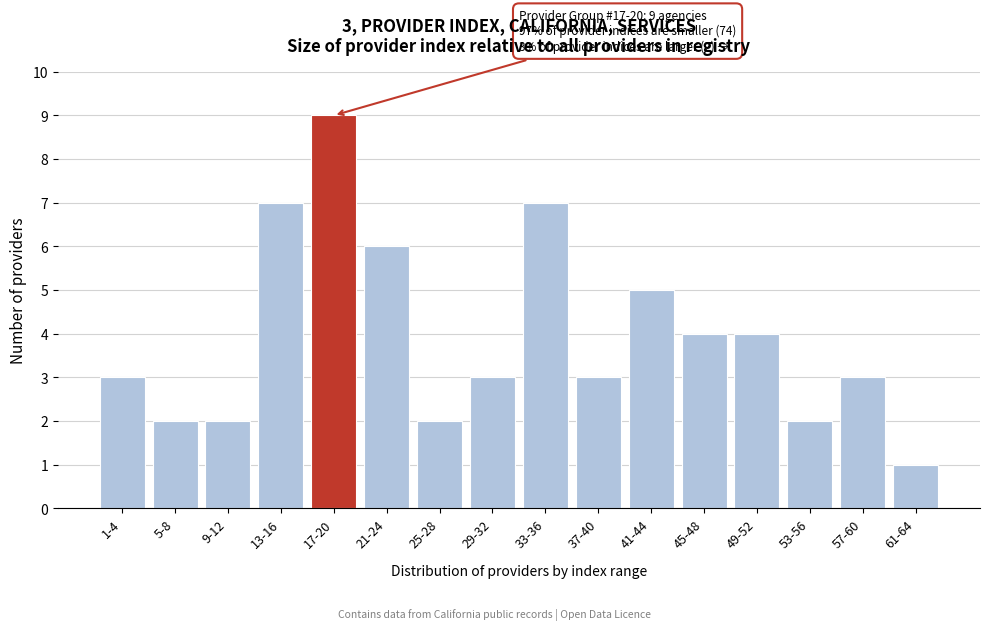

Reading left to right, list all the values displayed in this chart.

1-4=3	5-8=2	9-12=2	13-16=7	17-20=9	21-24=6	25-28=2	29-32=3	33-36=7	37-40=3	41-44=5	45-48=4	49-52=4	53-56=2	57-60=3	61-64=1